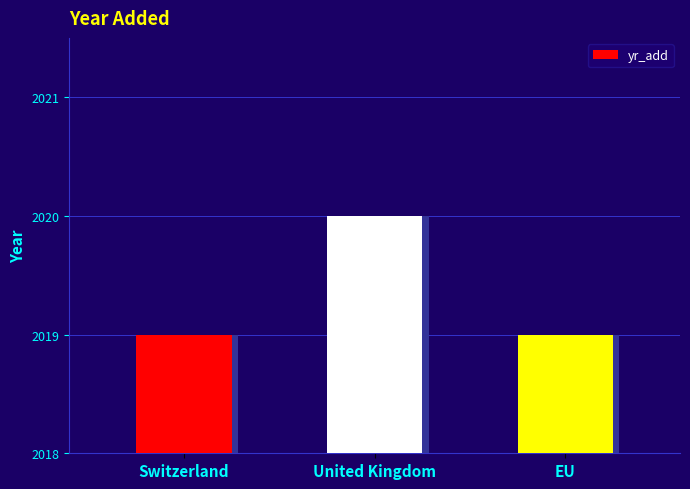

What is the label of the 2nd bar from the right?

United Kingdom